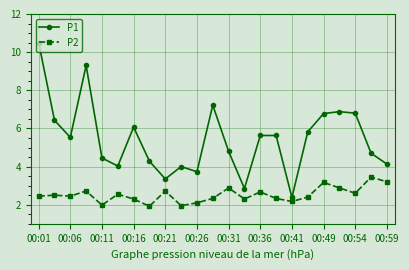

What is the difference between the maximum and second lowest values in the P2 series?

1.5